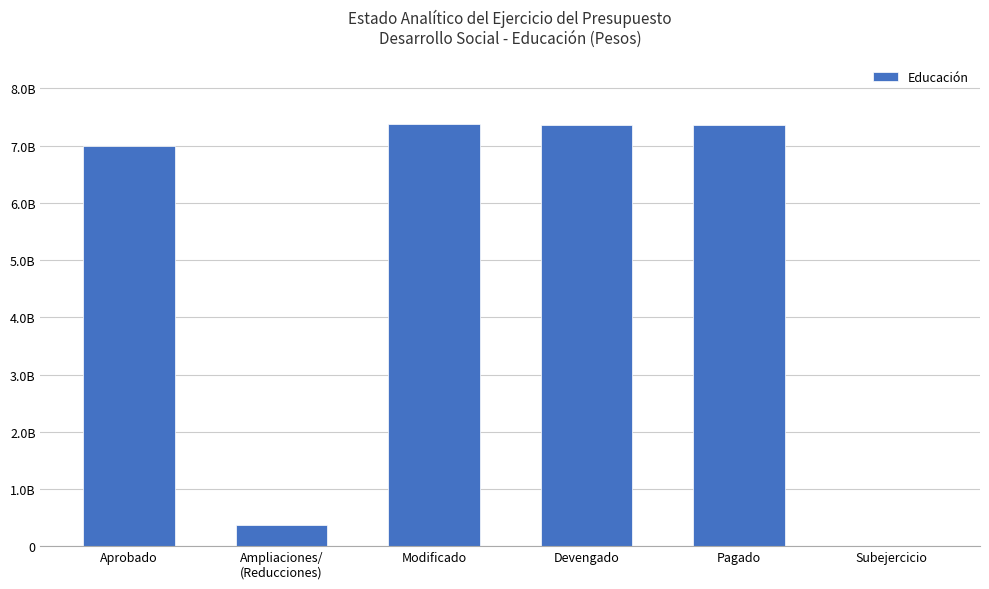

What position from the left is Ampliaciones/
(Reducciones)?

2